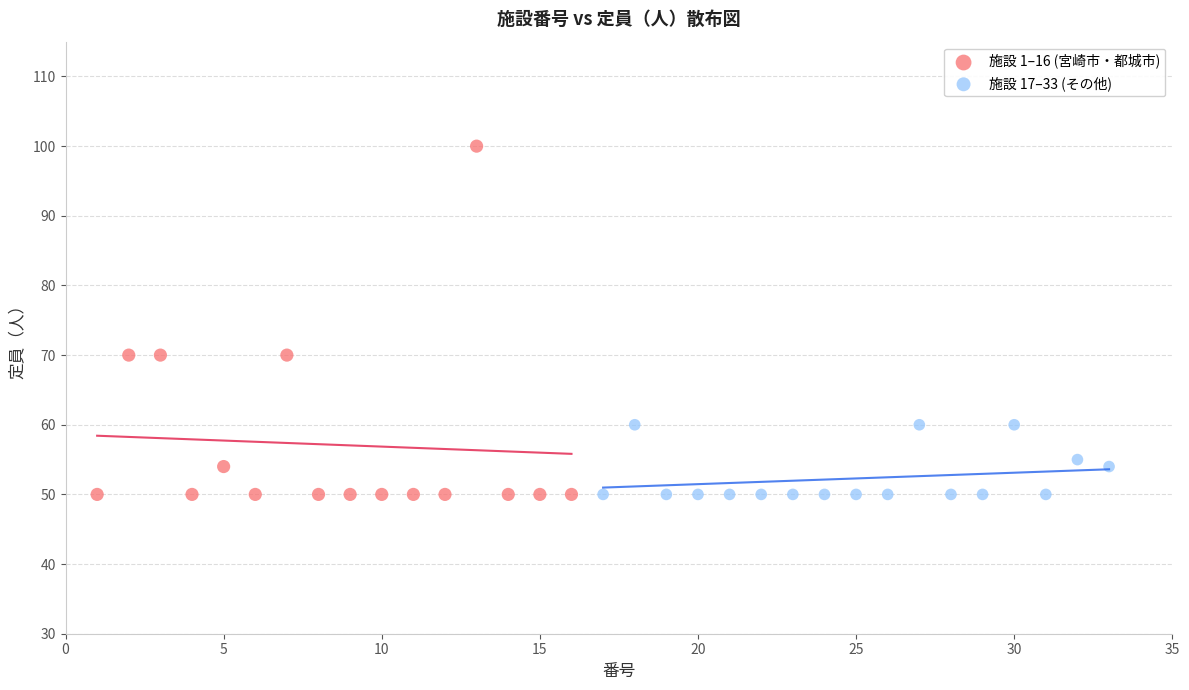

Which series has the widest spread of Y values?

施設 1–16 (宮崎市・都城市)